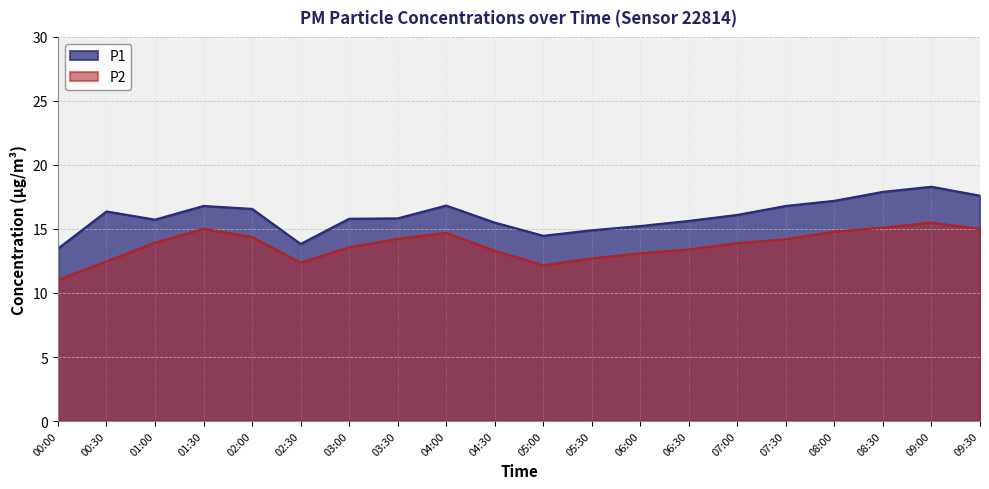

What is the sum of the P1 values at 02:30 and 06:30?

29.5